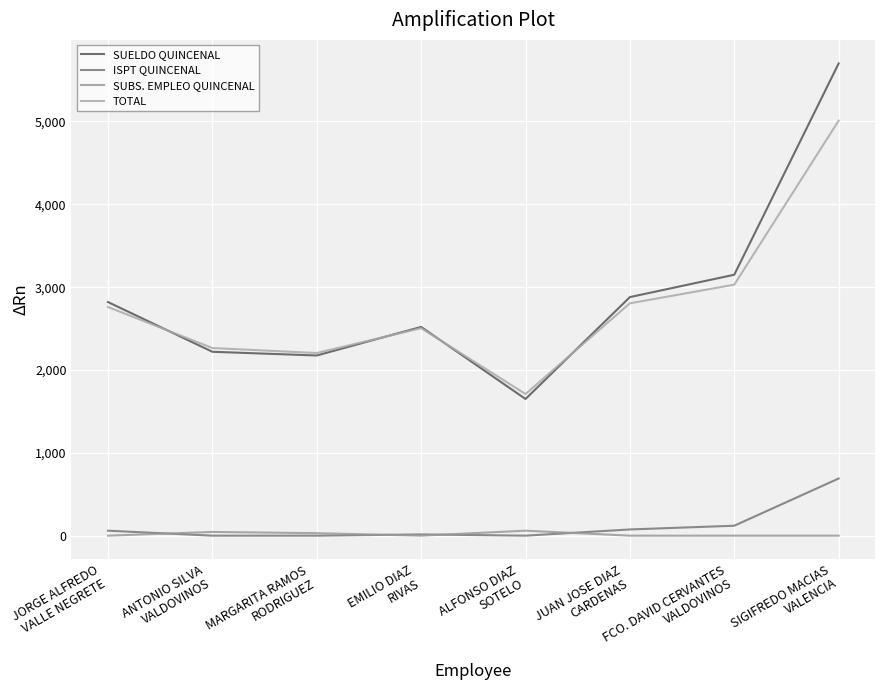

Between JUAN JOSE DIAZ
CARDENAS and FCO. DAVID CERVANTES
VALDOVINOS, which series saw the biggest shift?

SUELDO QUINCENAL